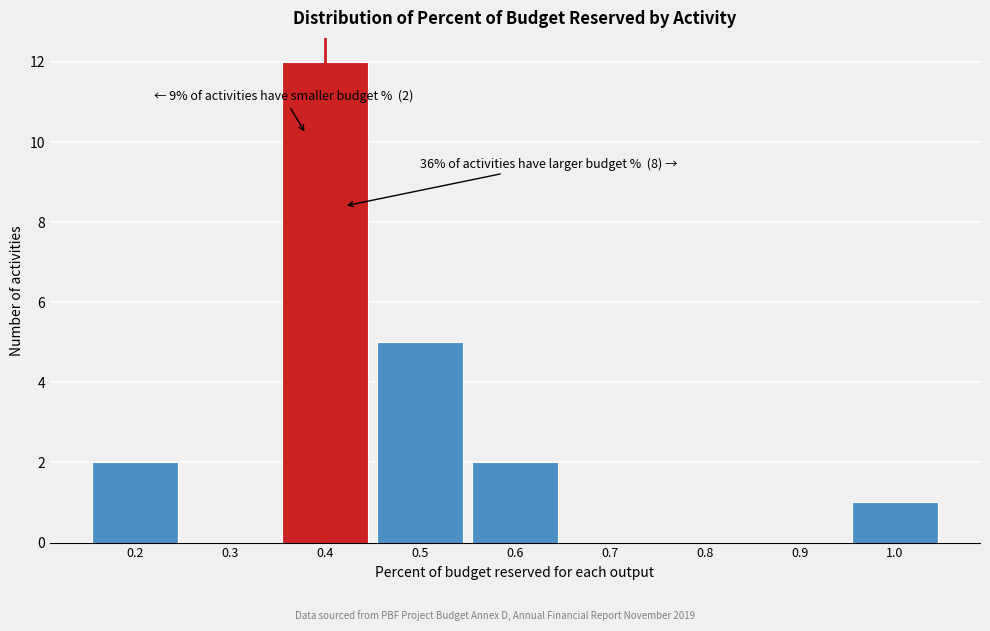

Over which range of the x-axis is the bar tallest?

0.35 to 0.45